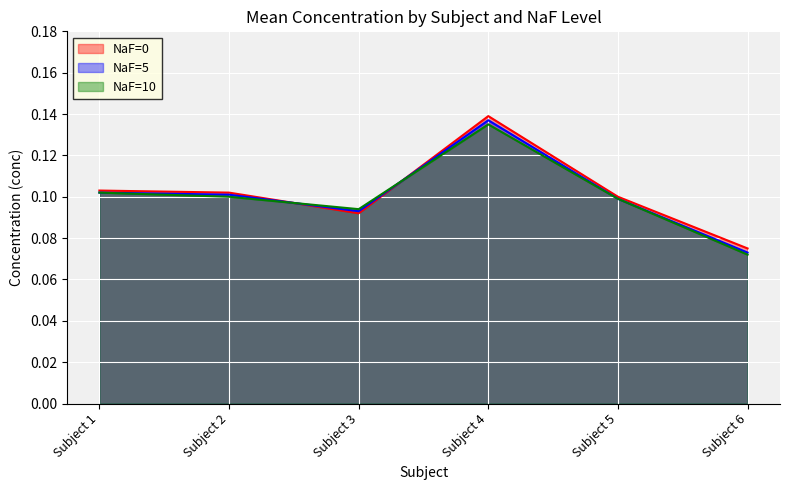

True or false: NaF=5 and NaF=0 cross at least once.

True